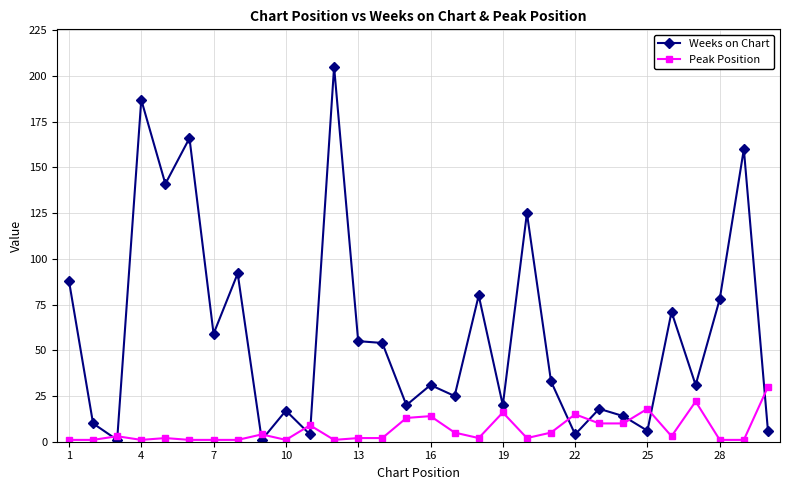

What is the maximum value for Peak Position?

30